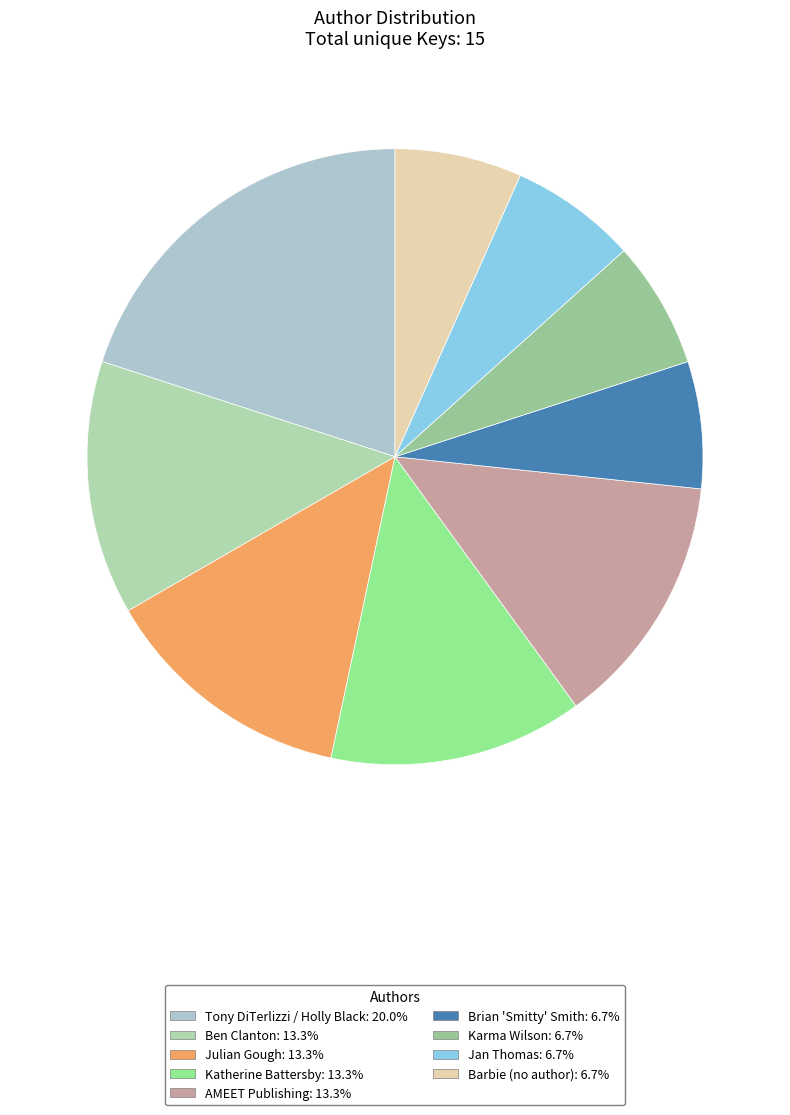

Count the number of slices in the pie.

9